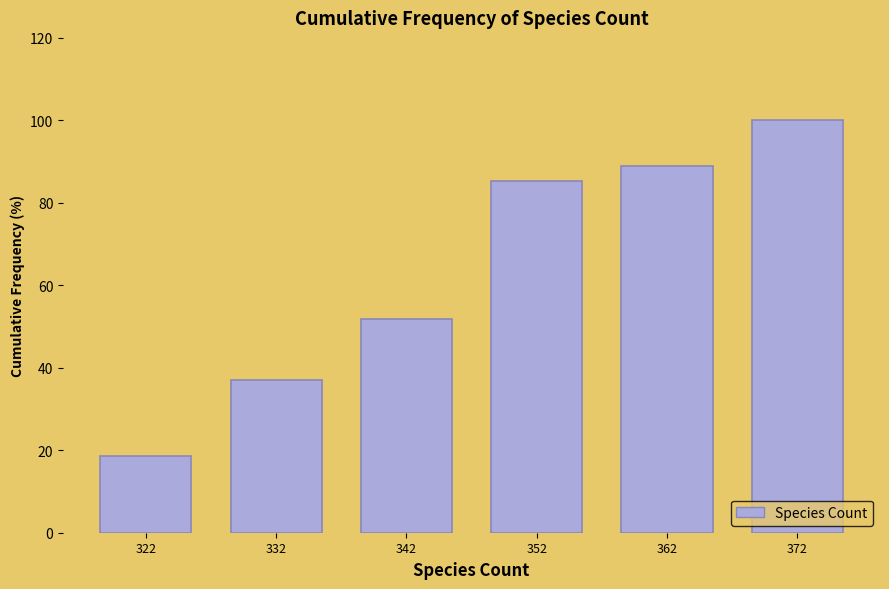

Reading left to right, list all the values displayed in this chart.

322=18.5	332=37.0	342=51.9	352=85.2	362=88.9	372=100.0